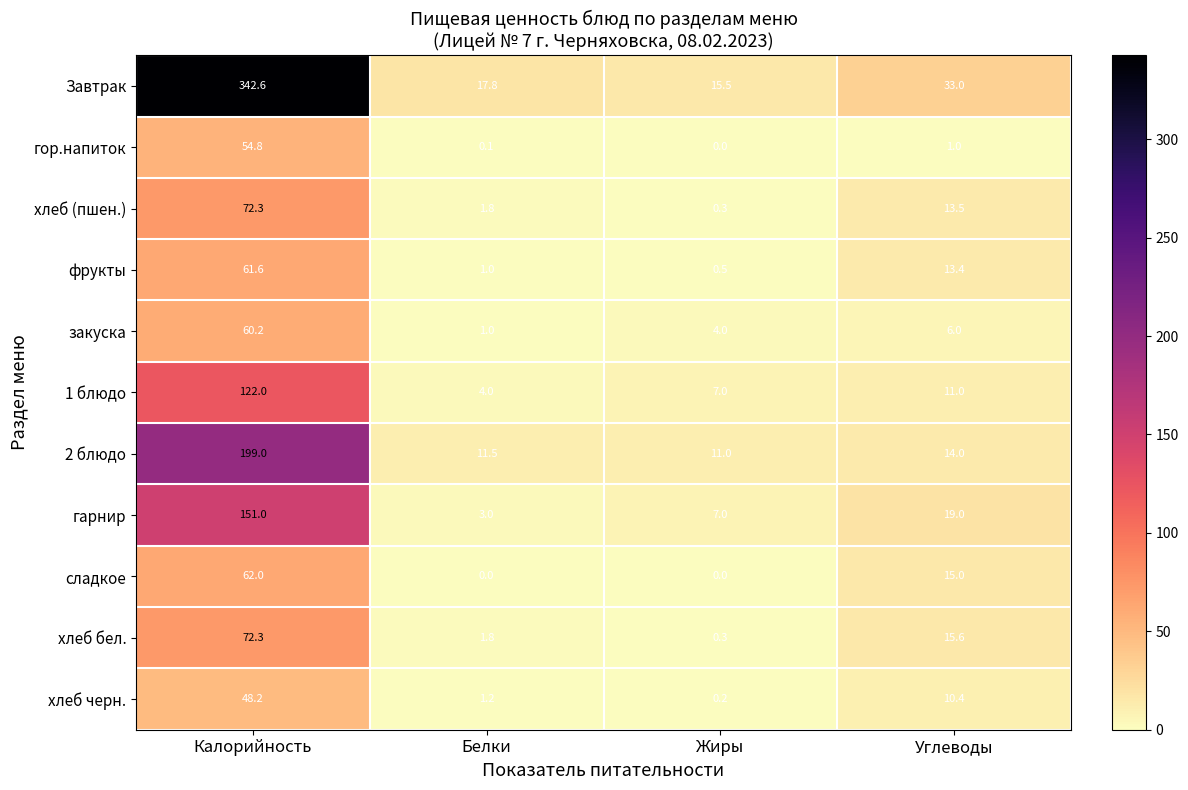

Which series has the widest spread of values?

Завтрак